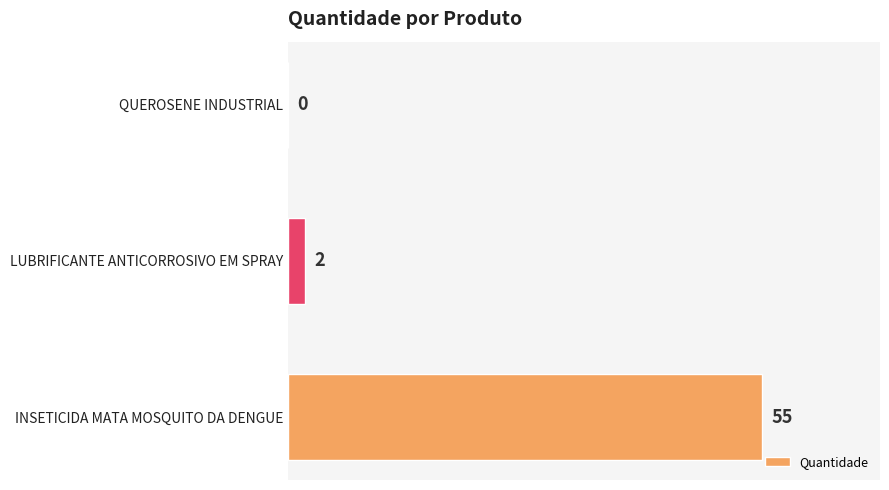

True or false: the data shows 55 at INSETICIDA MATA MOSQUITO DA DENGUE.

True